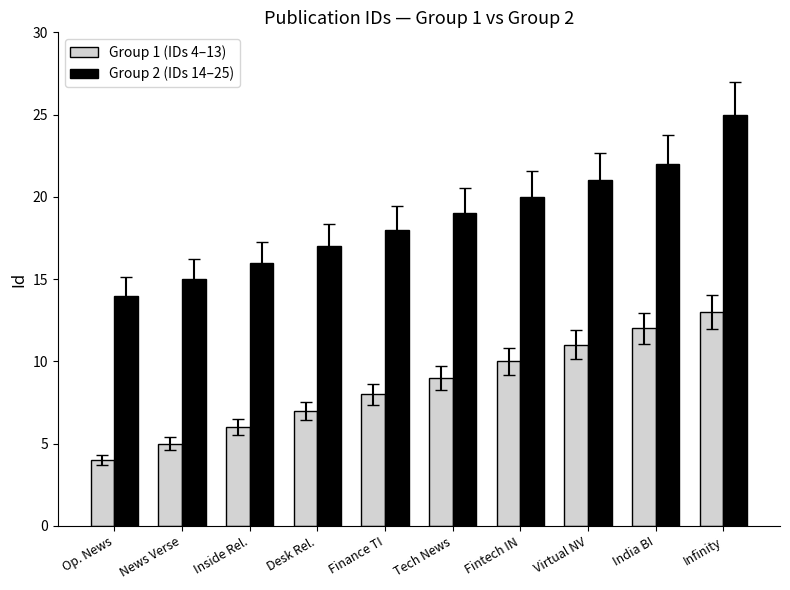

Does the chart contain stacked bars?

No